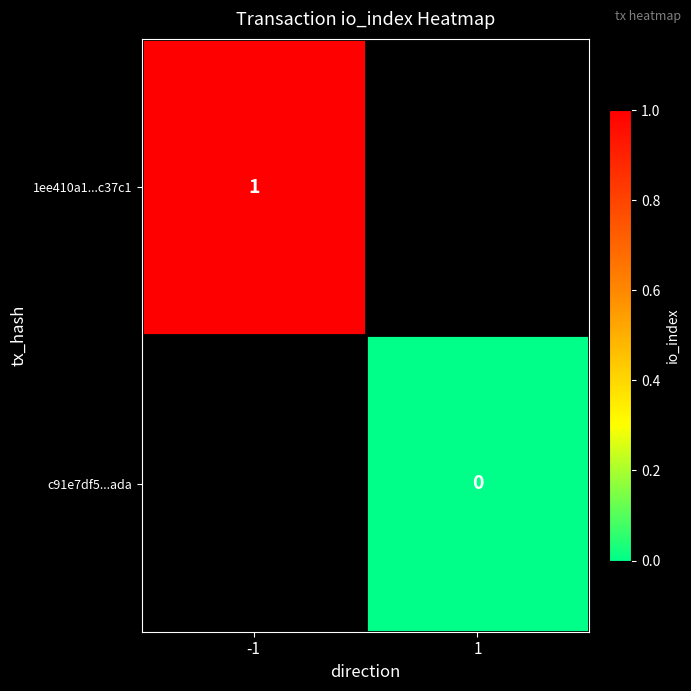

List the series in order of their peak value, highest first.

1ee410a1...c37c1, c91e7df5...ada